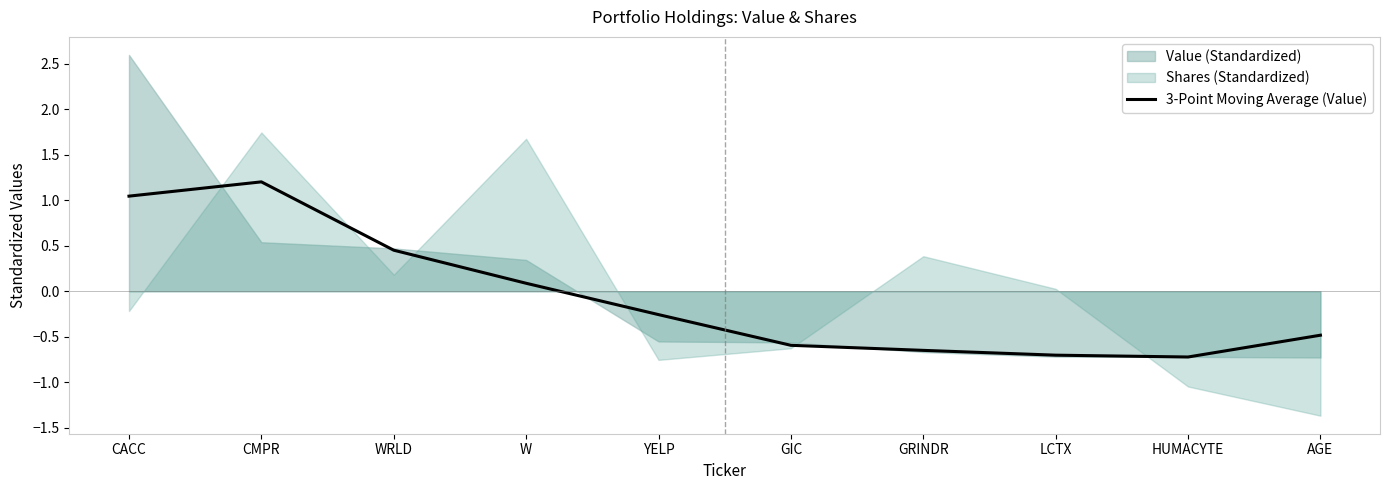

True or false: the data shows -1.0 at GIC.

False